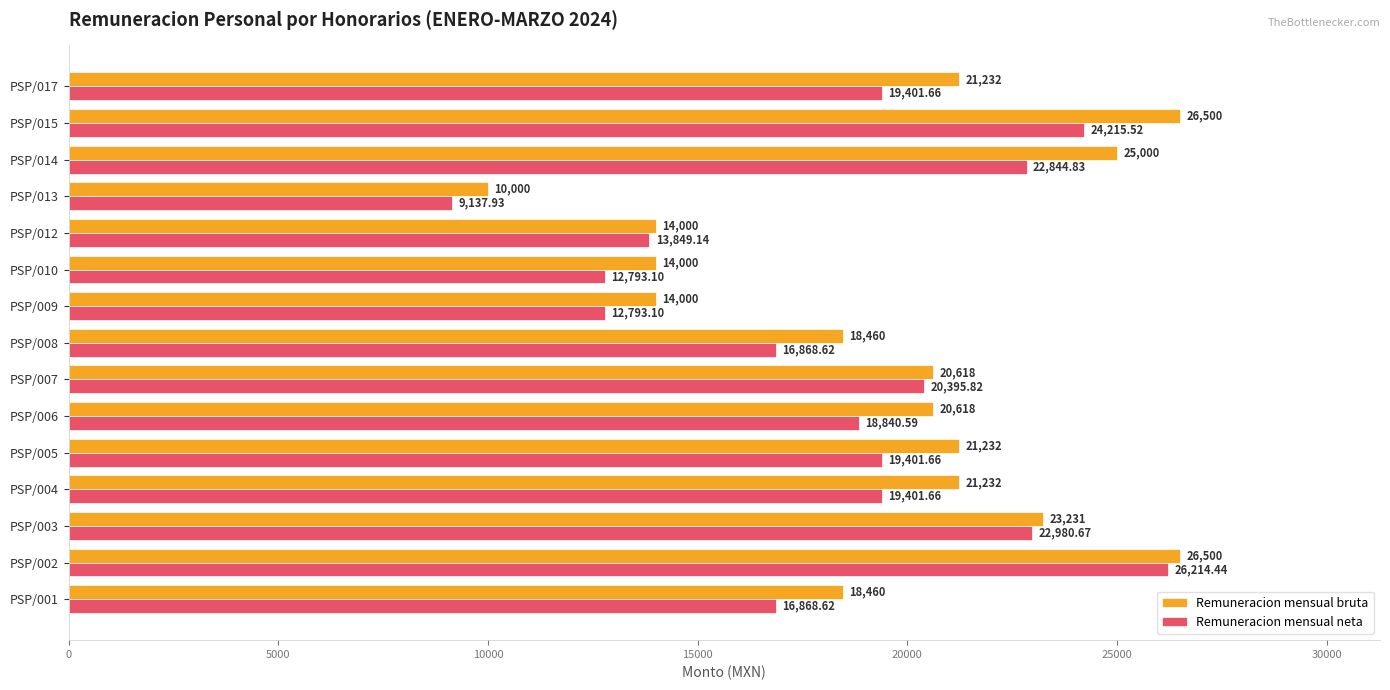

What is the difference between the maximum and minimum values in the Remuneracion mensual bruta series?

16500.0